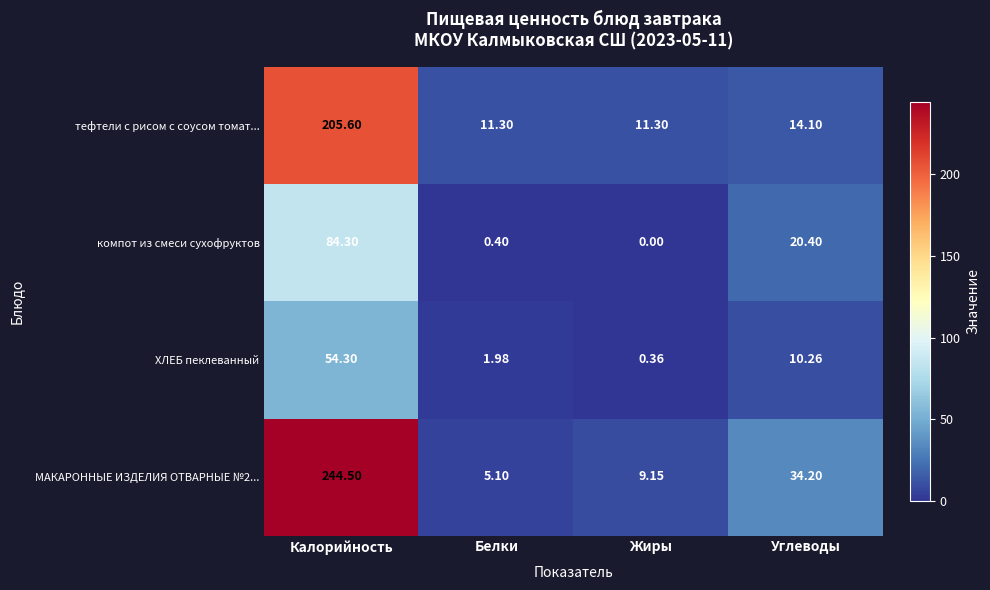

At which label is ХЛЕБ пеклеванный closest to 27?

Углеводы